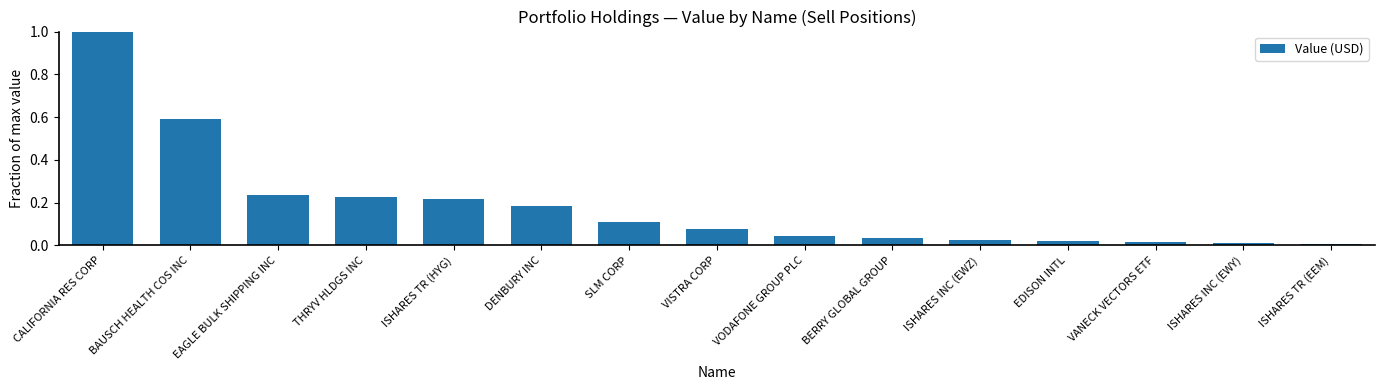

What is the label of the 11th bar from the right?

ISHARES TR (HYG)